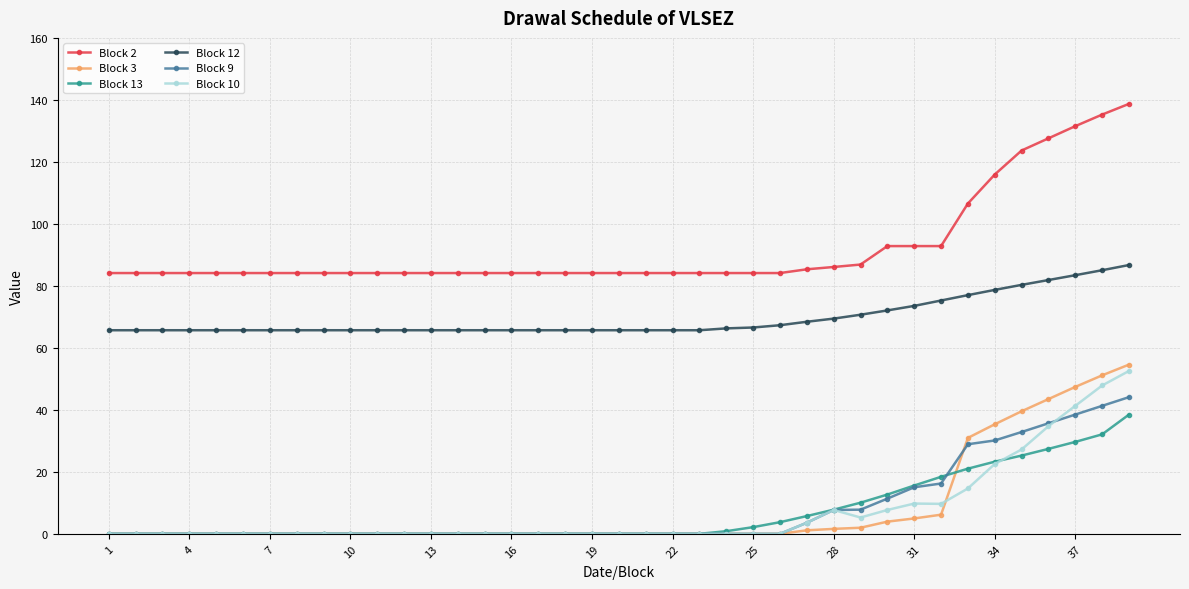

What is the minimum value for Block 2?

84.1